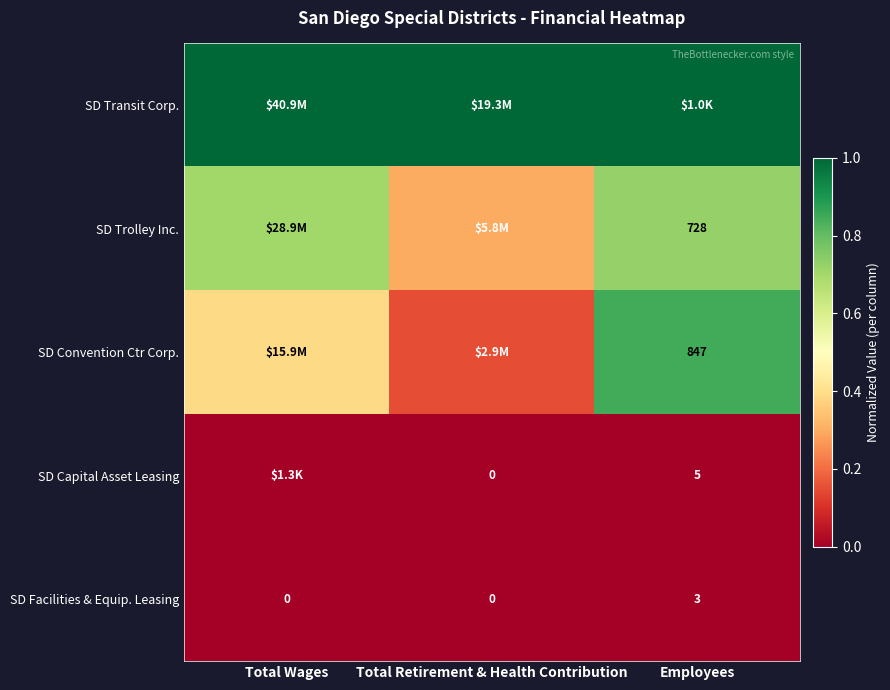

Rank the series by their maximum value, from highest to lowest.

SD Transit Corp., SD Convention Ctr Corp., SD Trolley Inc., SD Capital Asset Leasing, SD Facilities & Equip. Leasing